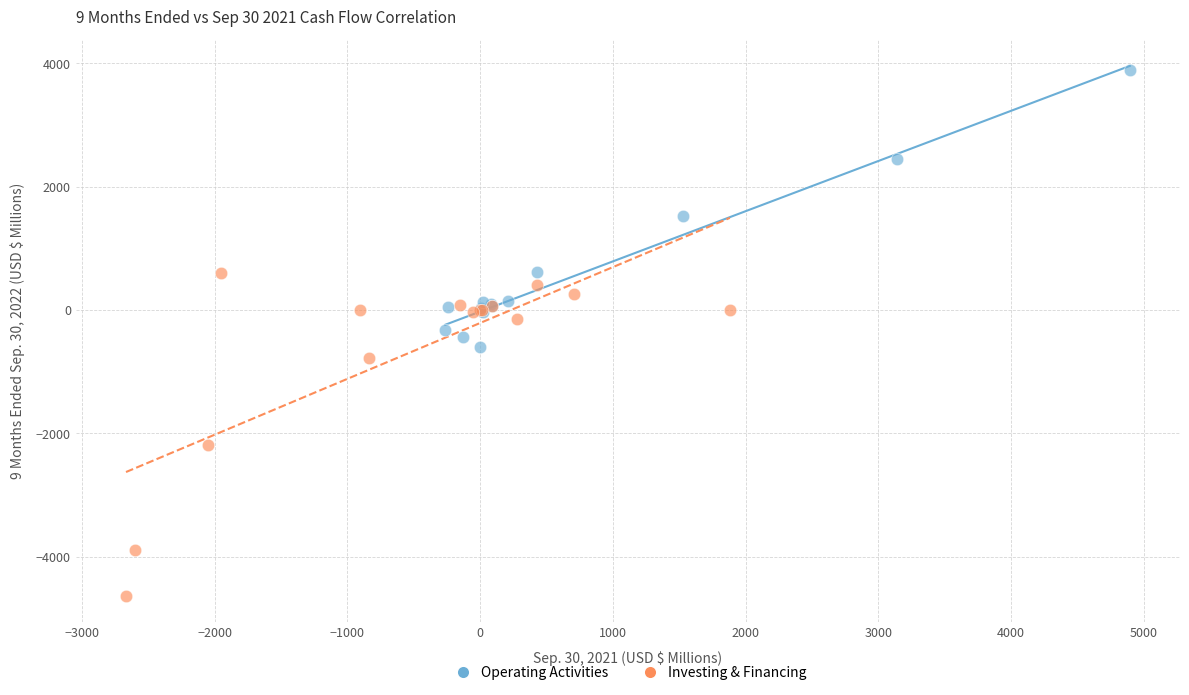

Which series reaches the maximum Y coordinate?

Operating Activities